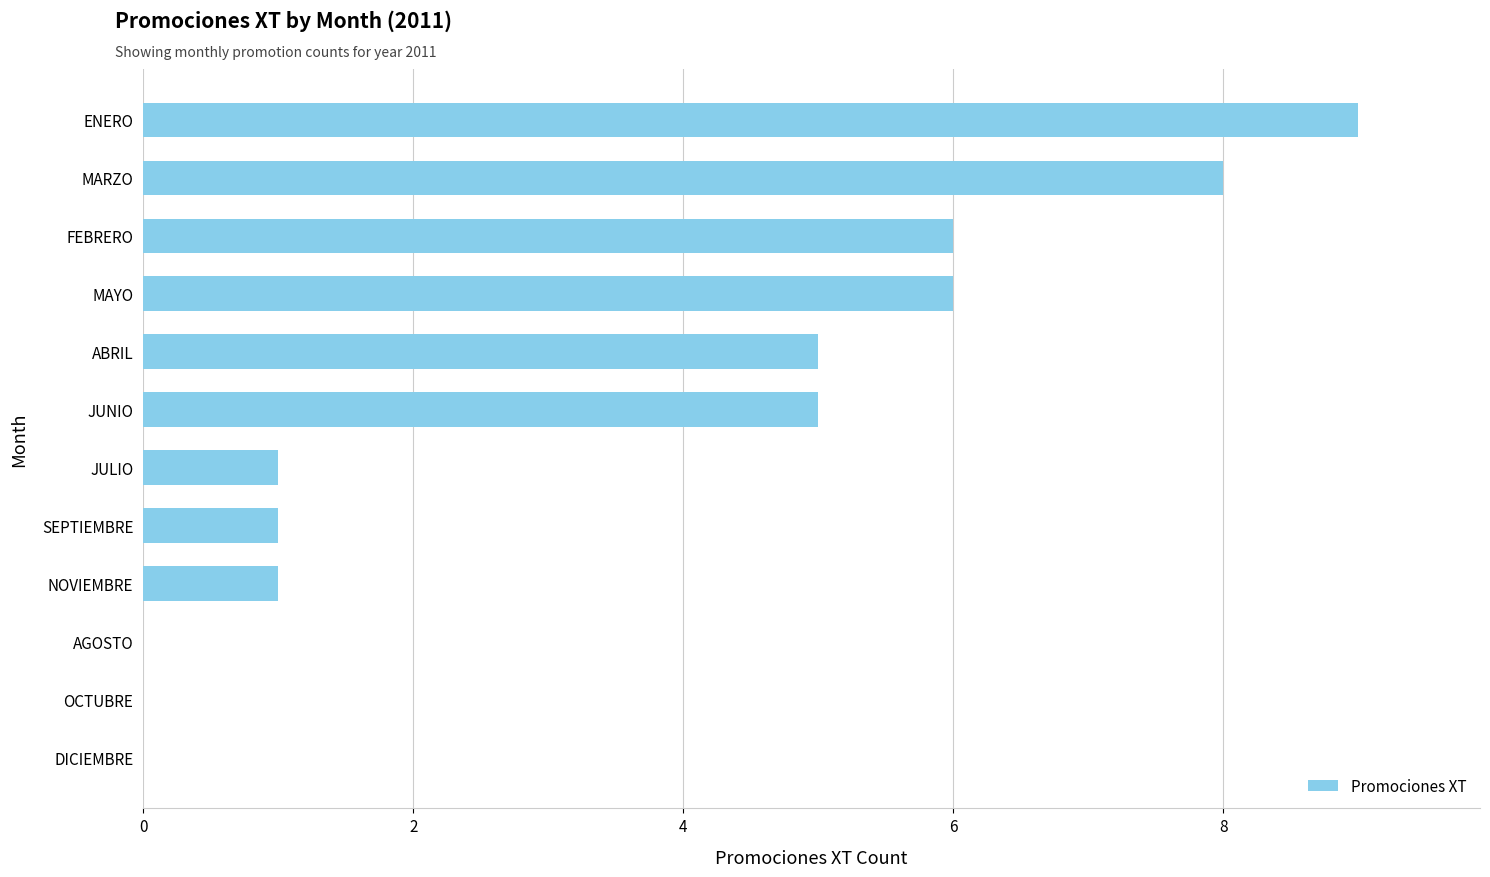

Reading bottom to top, what are all the values shown in this chart?

DICIEMBRE=0	OCTUBRE=0	AGOSTO=0	NOVIEMBRE=1	SEPTIEMBRE=1	JULIO=1	JUNIO=5	ABRIL=5	MAYO=6	FEBRERO=6	MARZO=8	ENERO=9